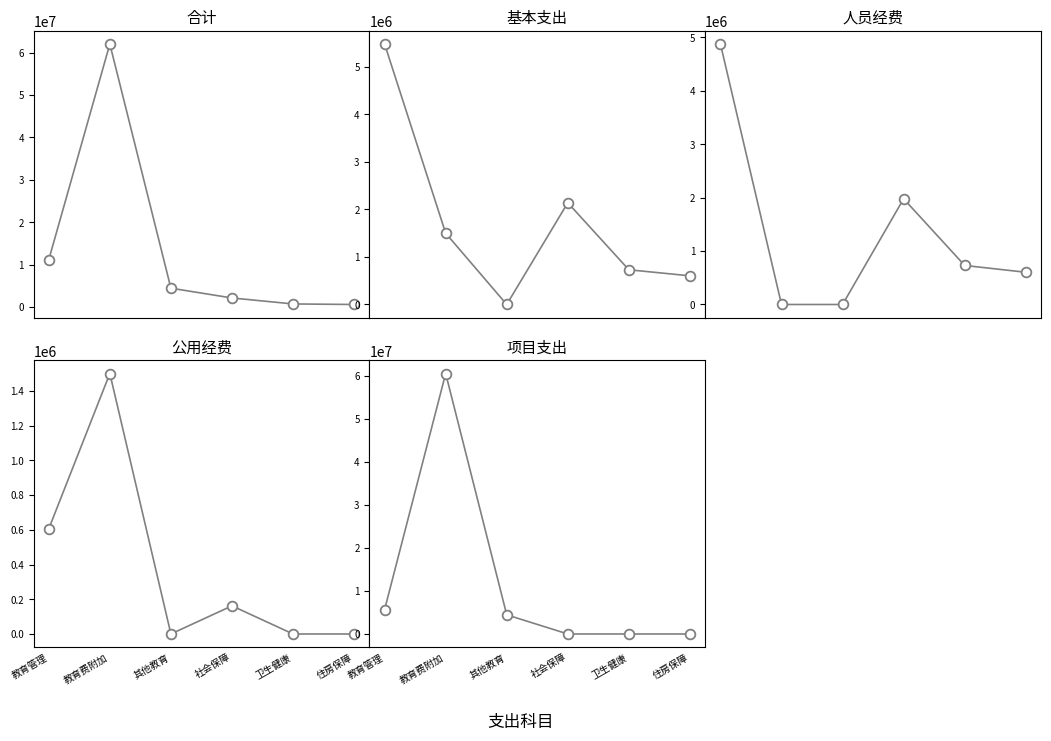

What is the spread (max minus min) of values at 住房保障?

603240